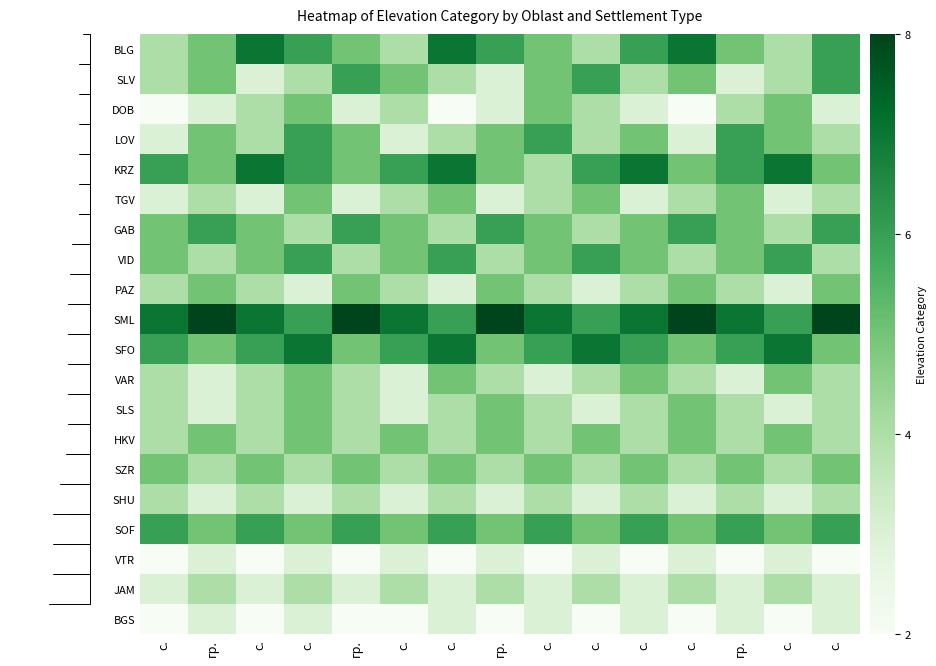

Count the GAB values in the range 4 to 6.

15